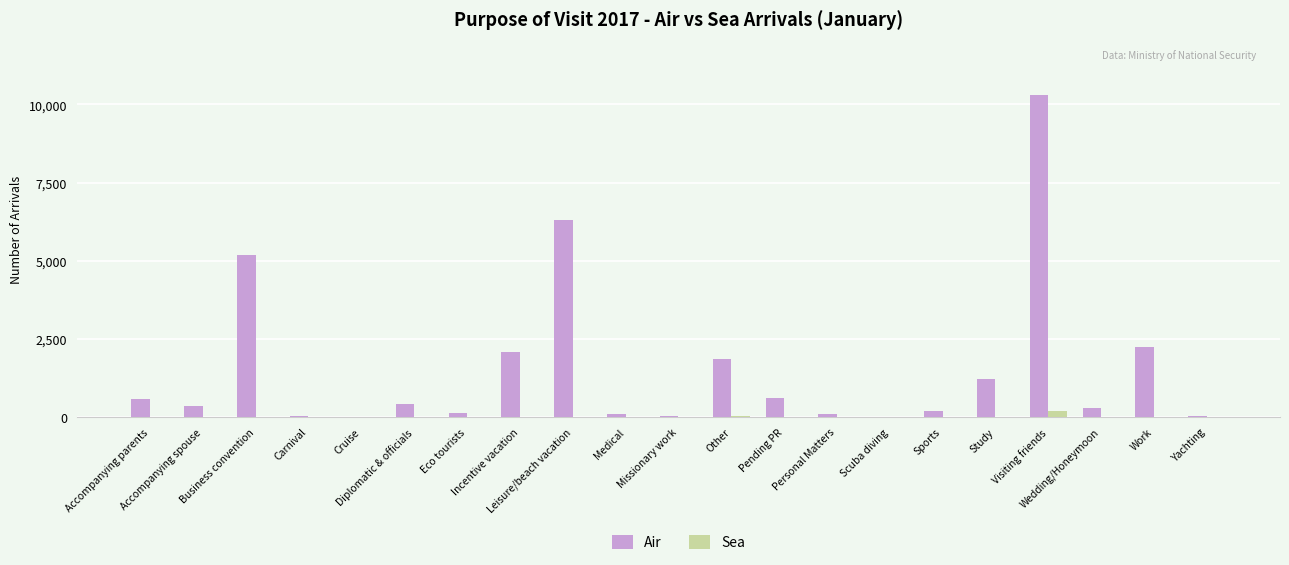

What is the greatest value displayed?

10302